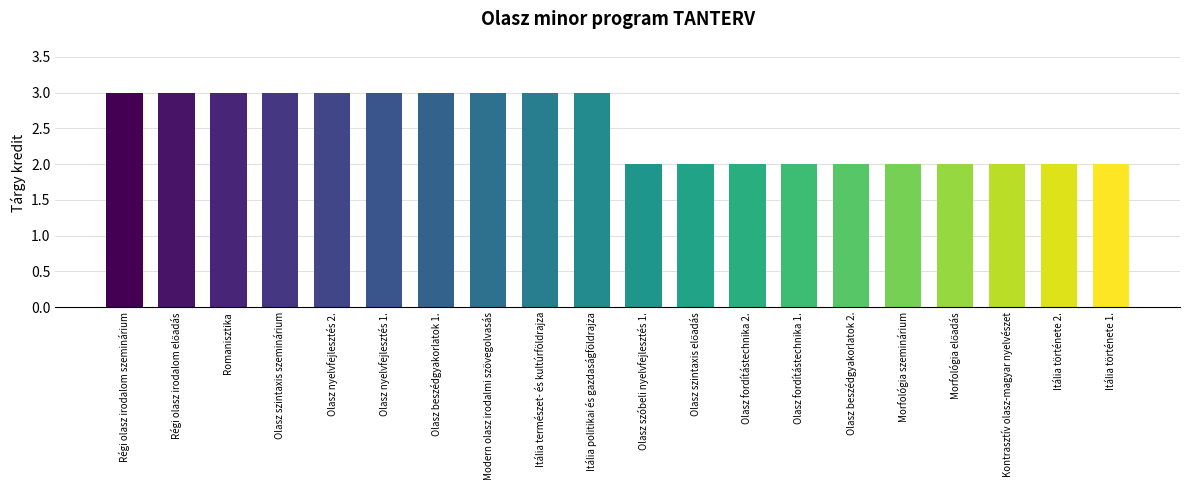

What is the label of the 8th bar from the left?

Modern olasz irodalmi szövegolvasás